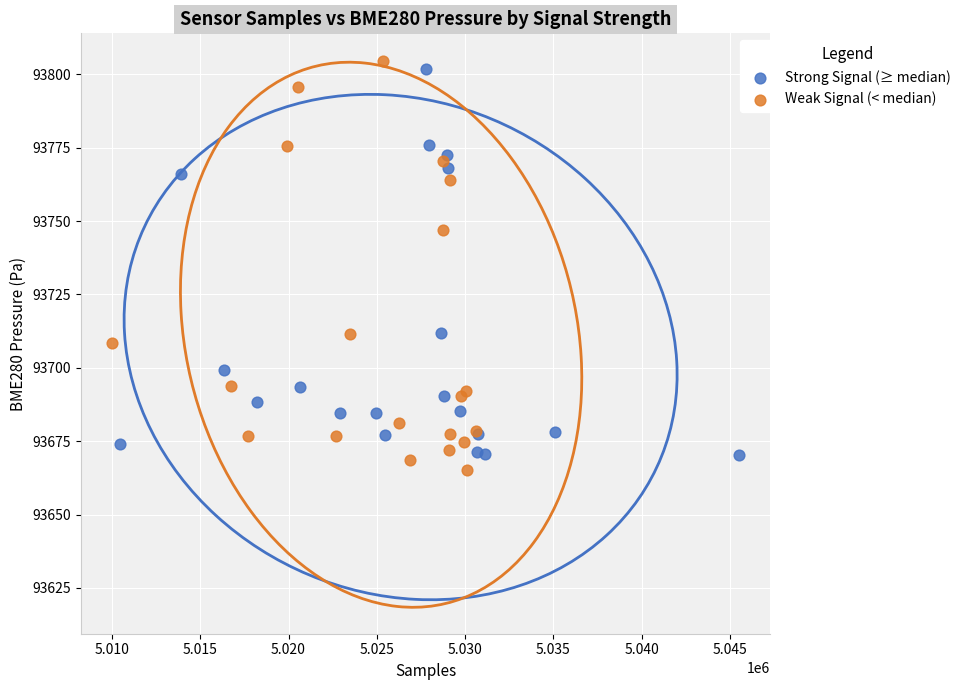

Which series has the widest spread of Y values?

Weak Signal (< median)